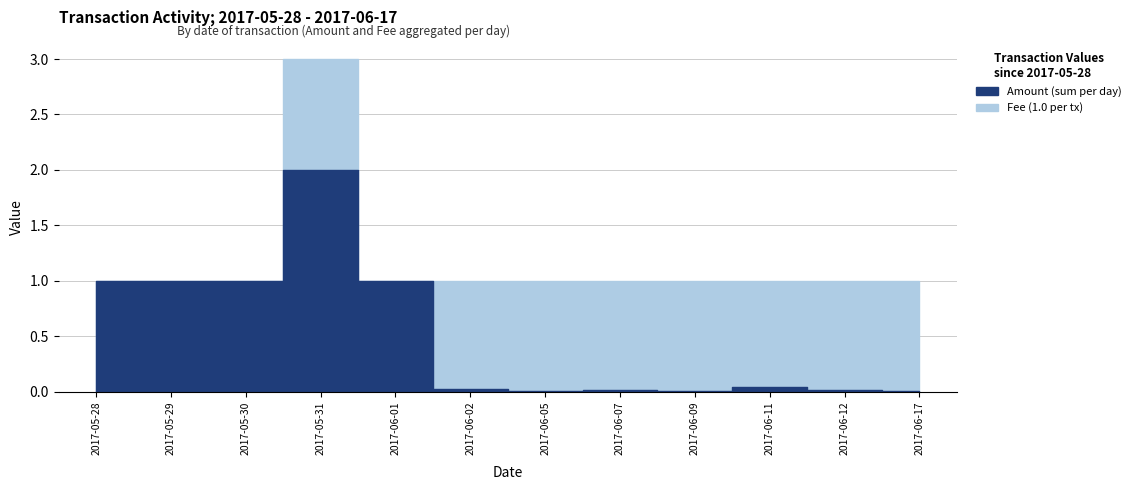

What are all the series names shown in the legend?

Amount, Fee